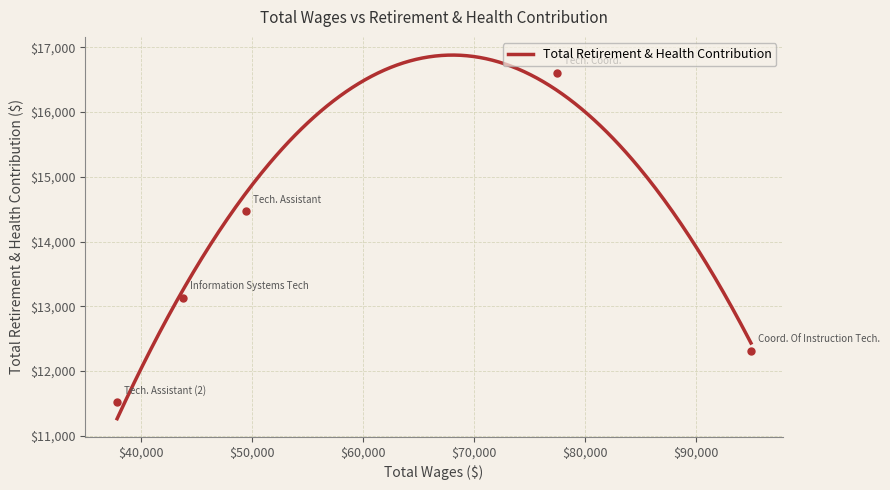

What is the difference between the second highest and minimum values?

2943